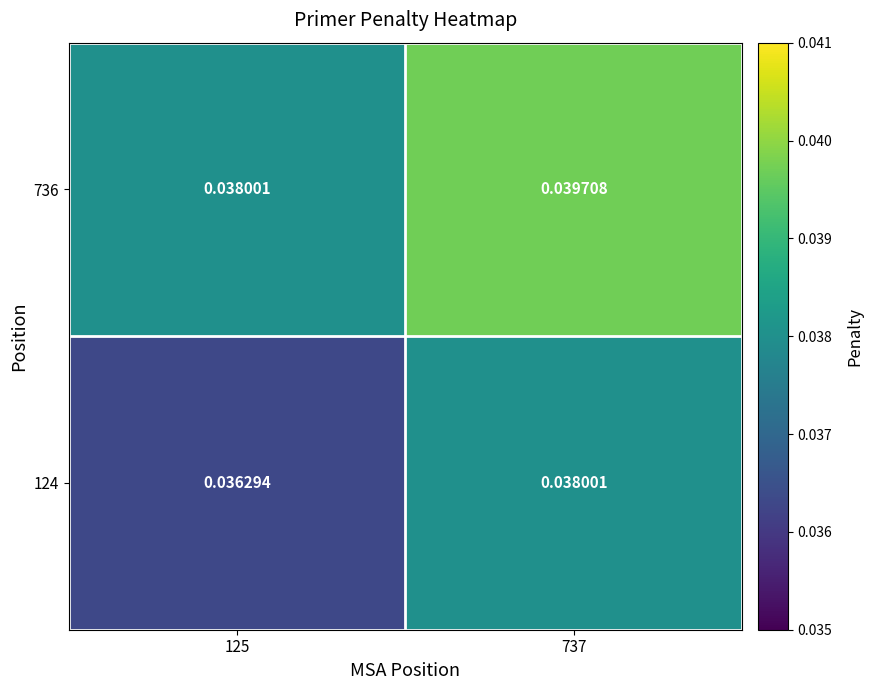

Reading left to right, extract all data points from this chart.

124: 125=0.0	737=0.0
736: 125=0.0	737=0.0